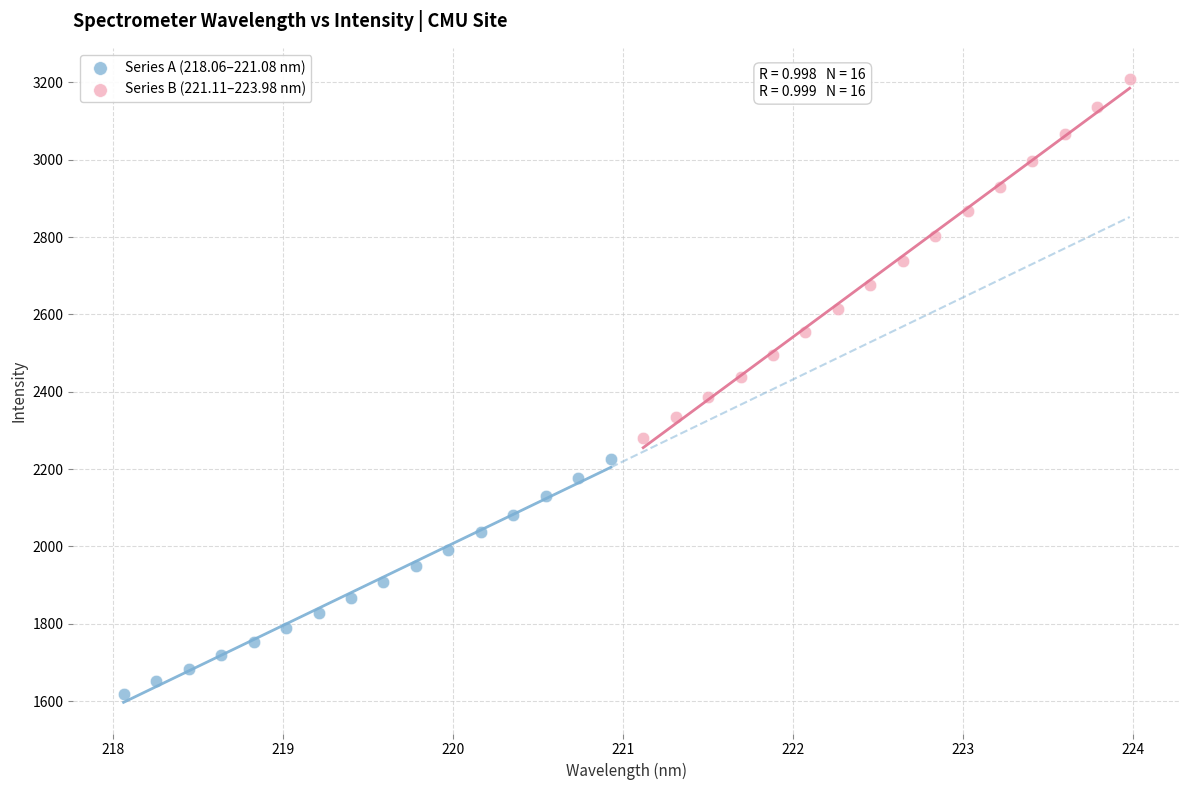

Which series contains the highest Y value?

Series B (221.11–223.98 nm)